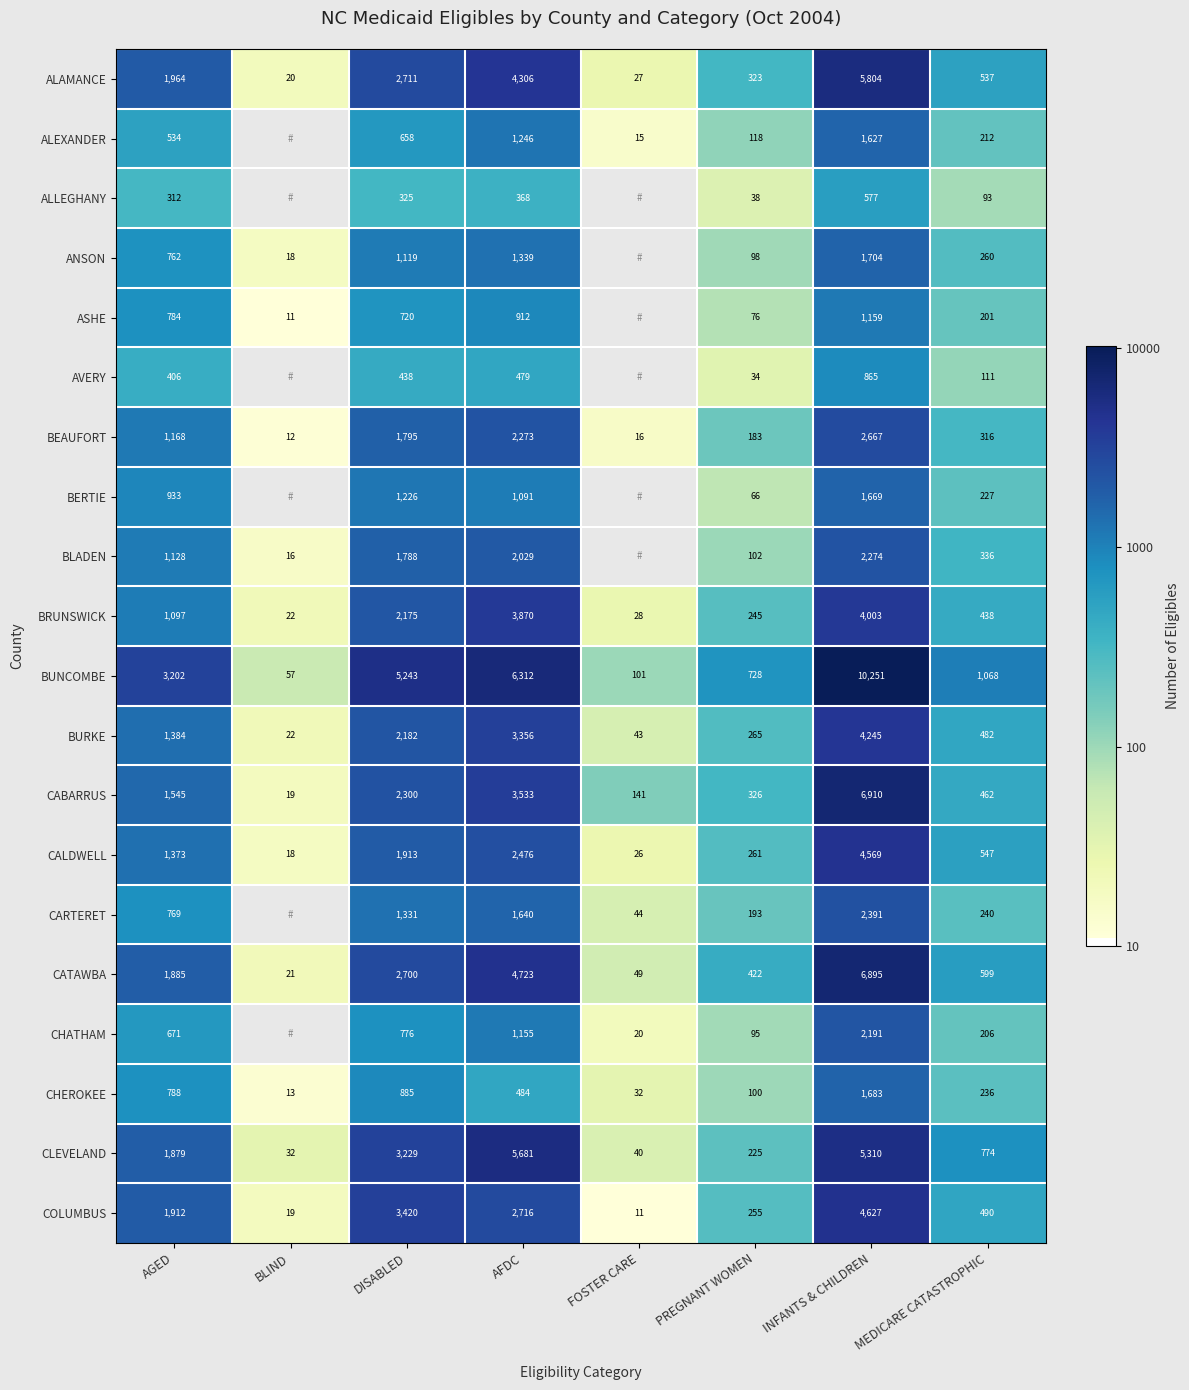

Is the value of BERTIE at MEDICARE CATASTROPHIC greater than the value of CHATHAM at DISABLED?

No